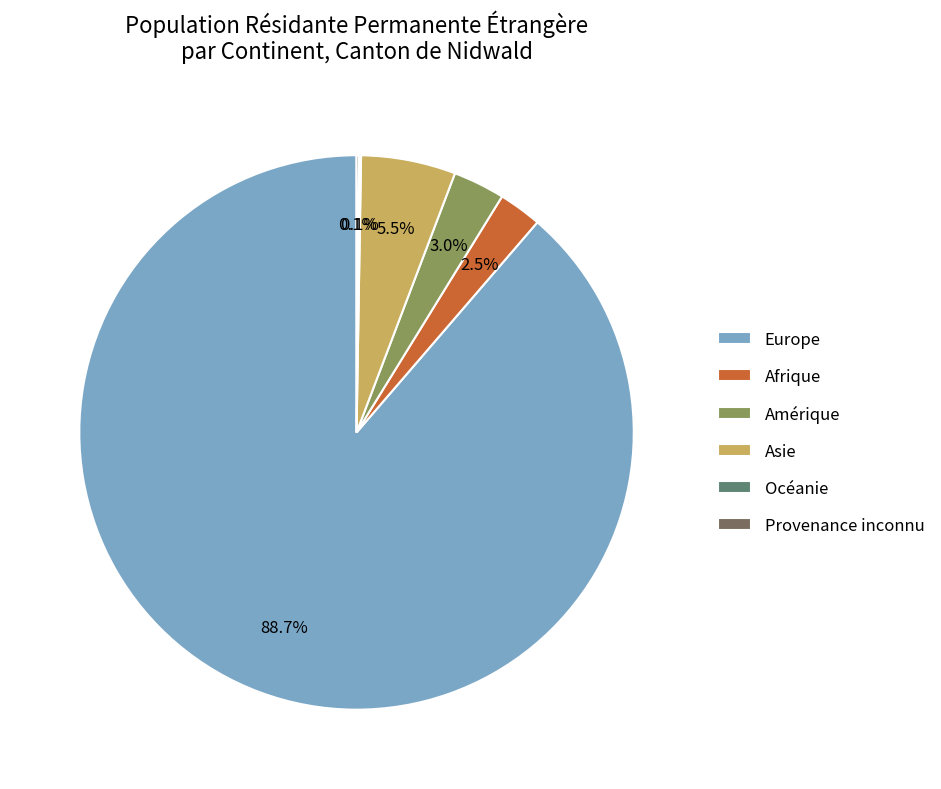

Is the sum of Asie and Amérique greater than half?

No